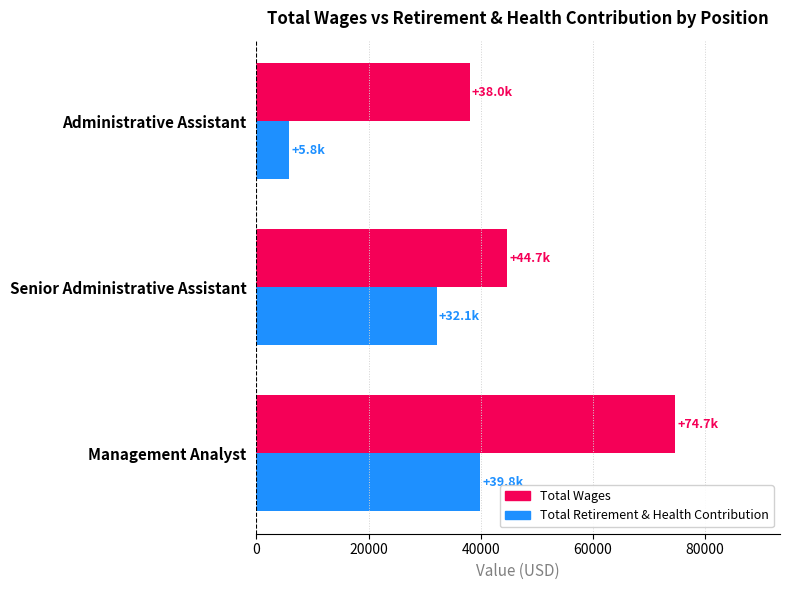

How many Total Retirement & Health Contribution values are between 5762 and 39846?

3